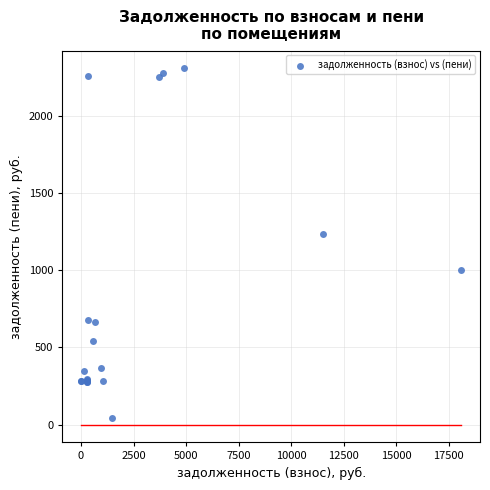

What Y value in the scatter plot is closest to 1176?

1237.0